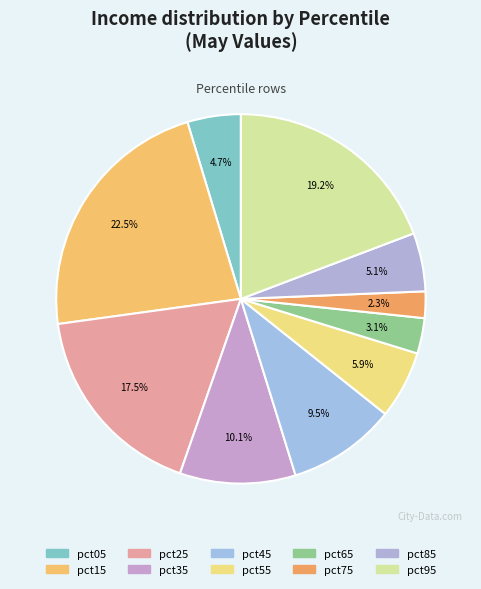

True or false: pct35 accounts for 10% of the total.

True